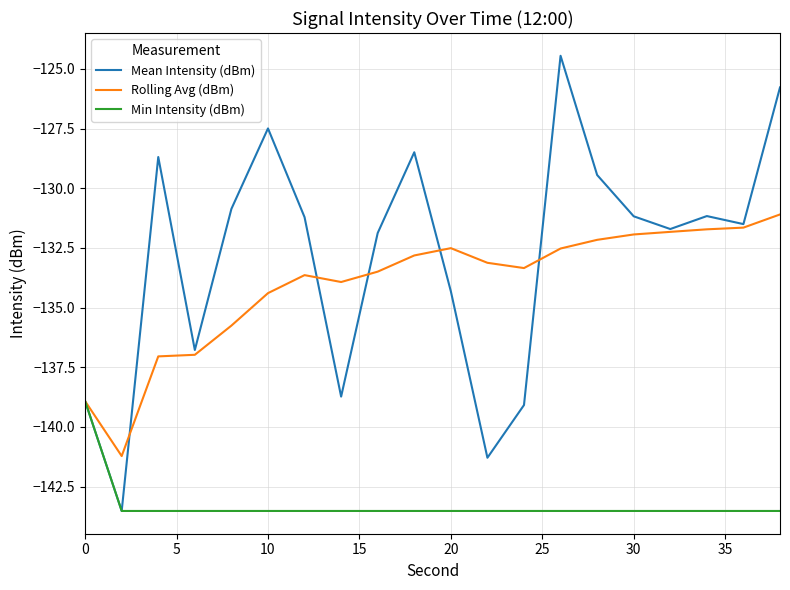

Which series has the largest range (max minus min)?

Mean Intensity (dBm)